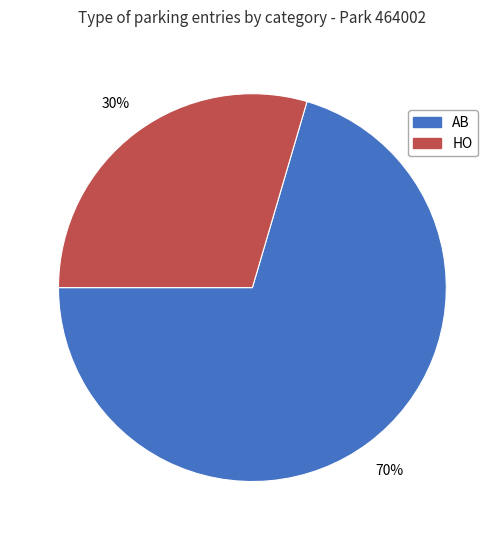

To the nearest percent, what portion does AB represent?

70%